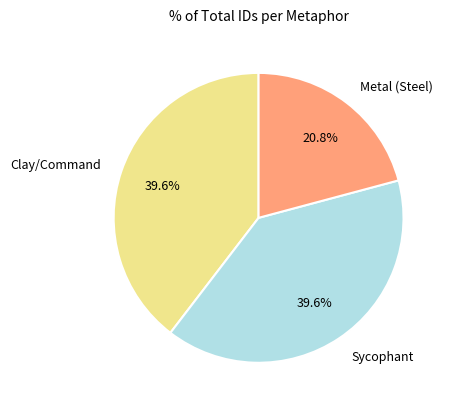

What percentage do Clay/Command and Metal (Steel) together represent?

60.4%